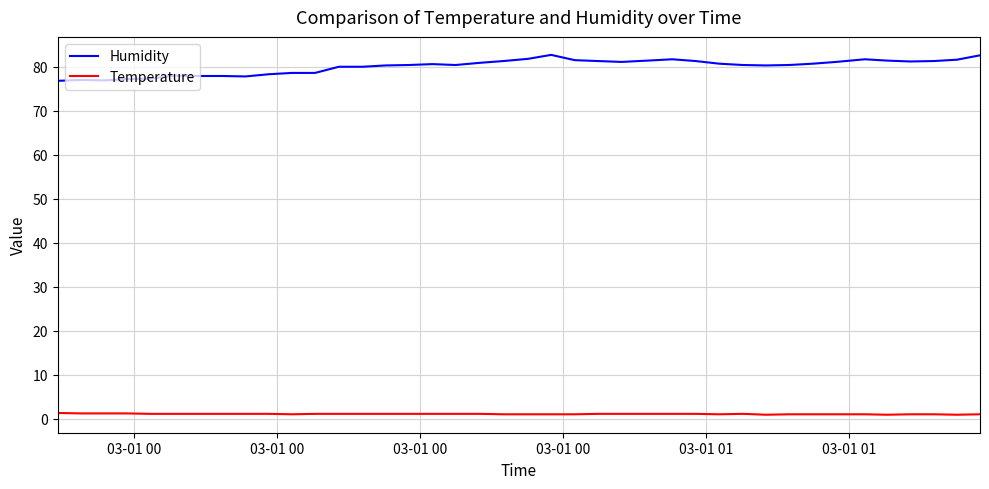

Which series has the largest total across all categories?

Humidity